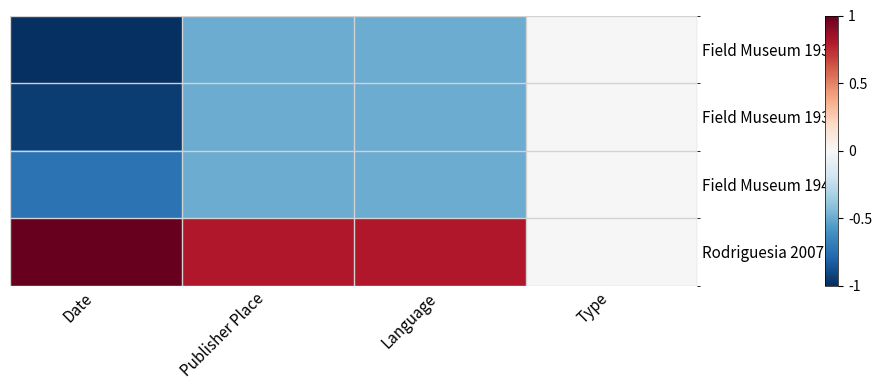

Between Date and Language, which series saw the biggest shift?

Field Museum 1930